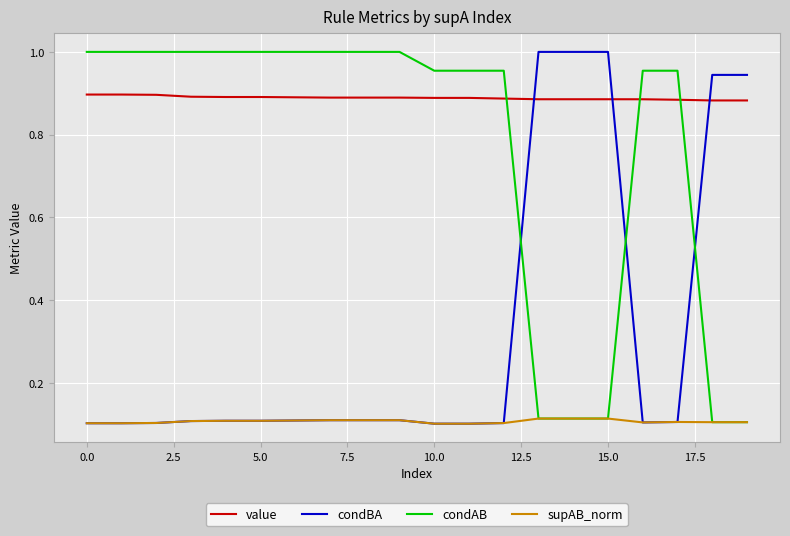

Which series has the largest total across all categories?

value